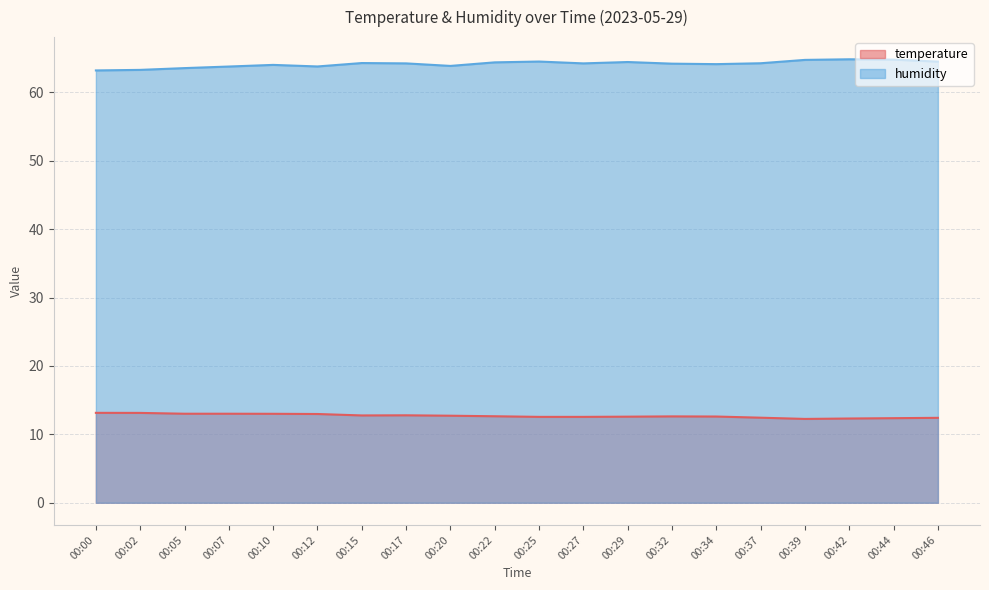

Where does the humidity series first go above 64?

00:10